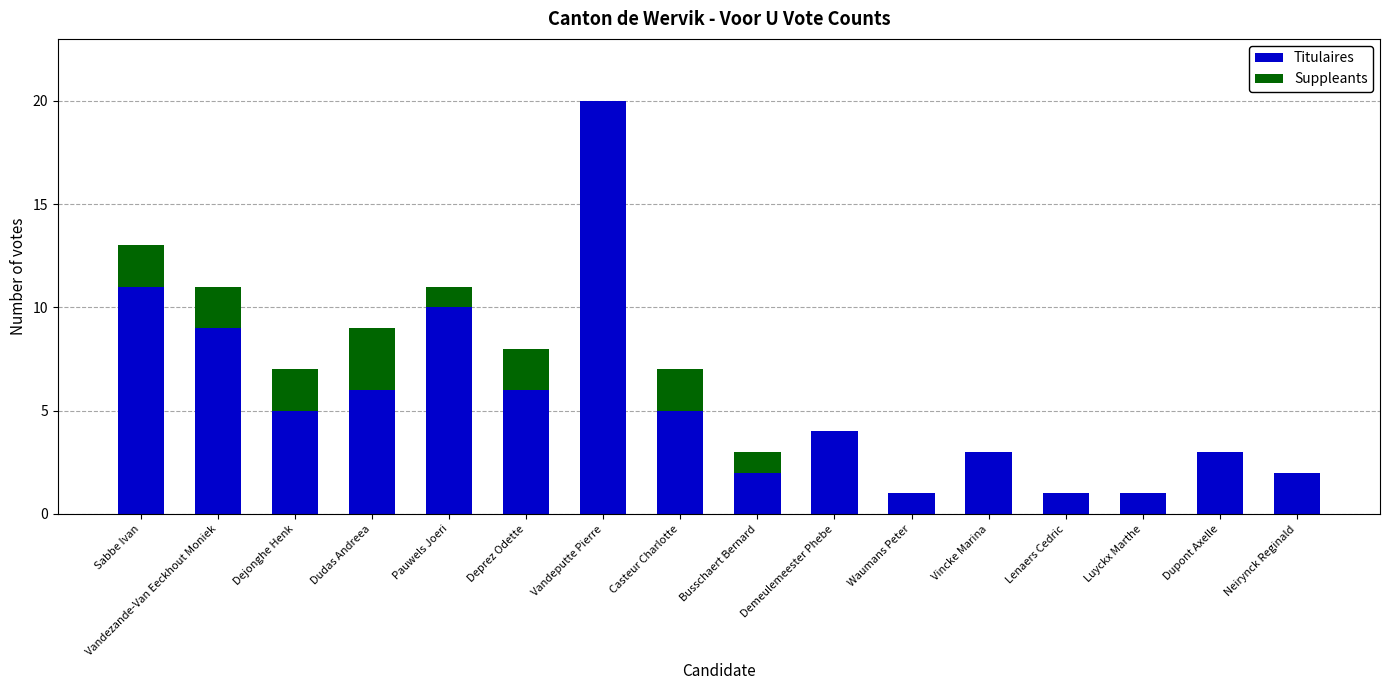

At which category is the sum across all series the highest?

Vandeputte Pierre